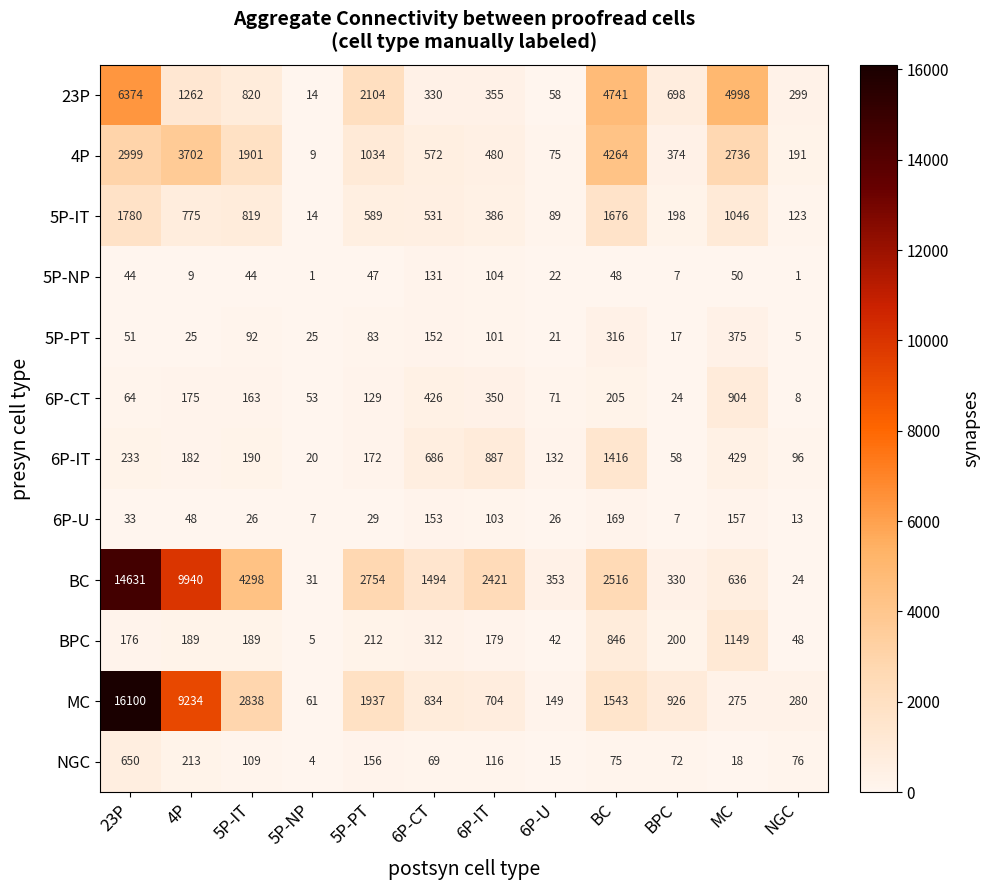

What is the difference between the NGC values at 6P-CT and 23P?

581